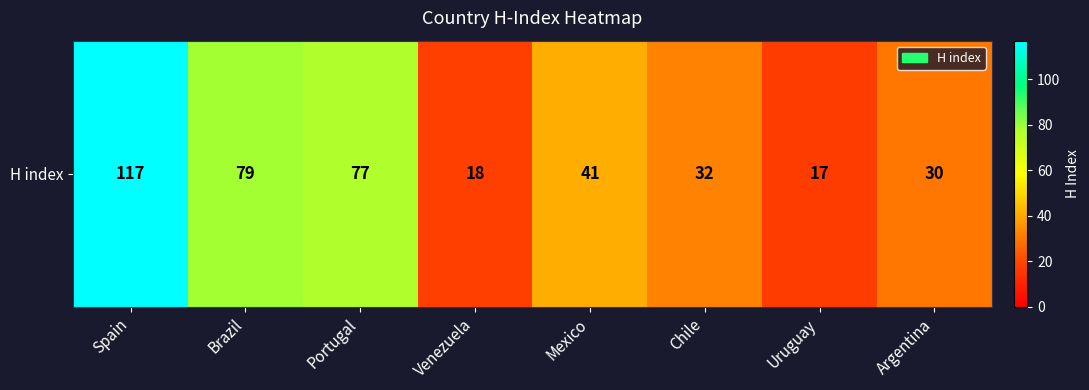

Is it true that the value at Portugal is 77?

True